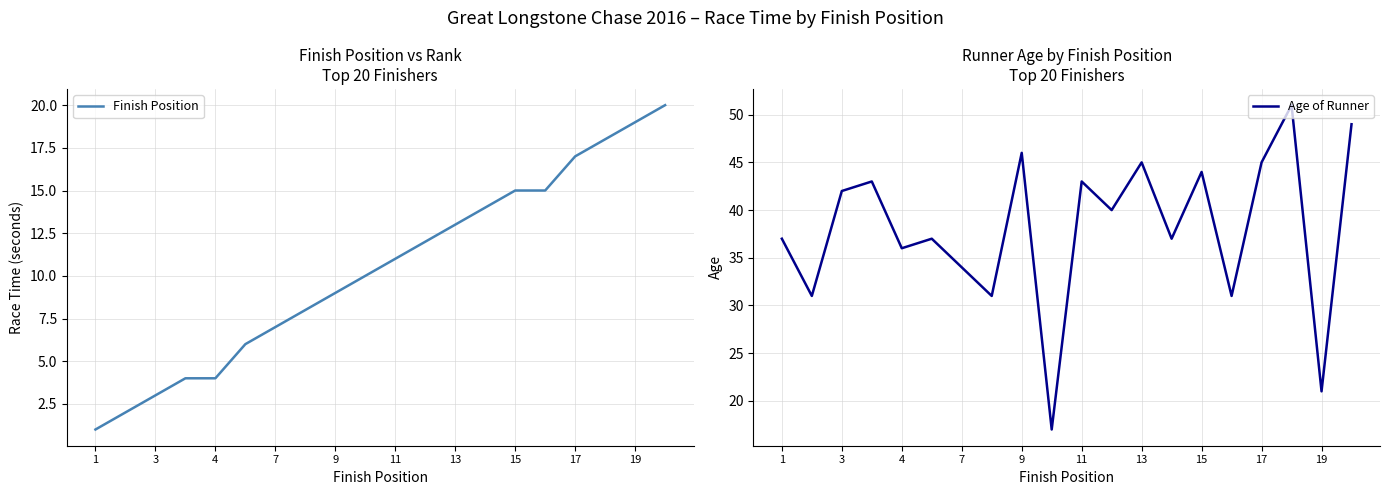

Reading right to left, extract all data points from this chart.

Finish Position: 20	19	18	17	15	15	14	13	12	11	10	9	8	7	6	4	4	3	2	1
Age of Runner: 49	21	51	45	31	44	37	45	40	43	17	46	31	34	37	36	43	42	31	37